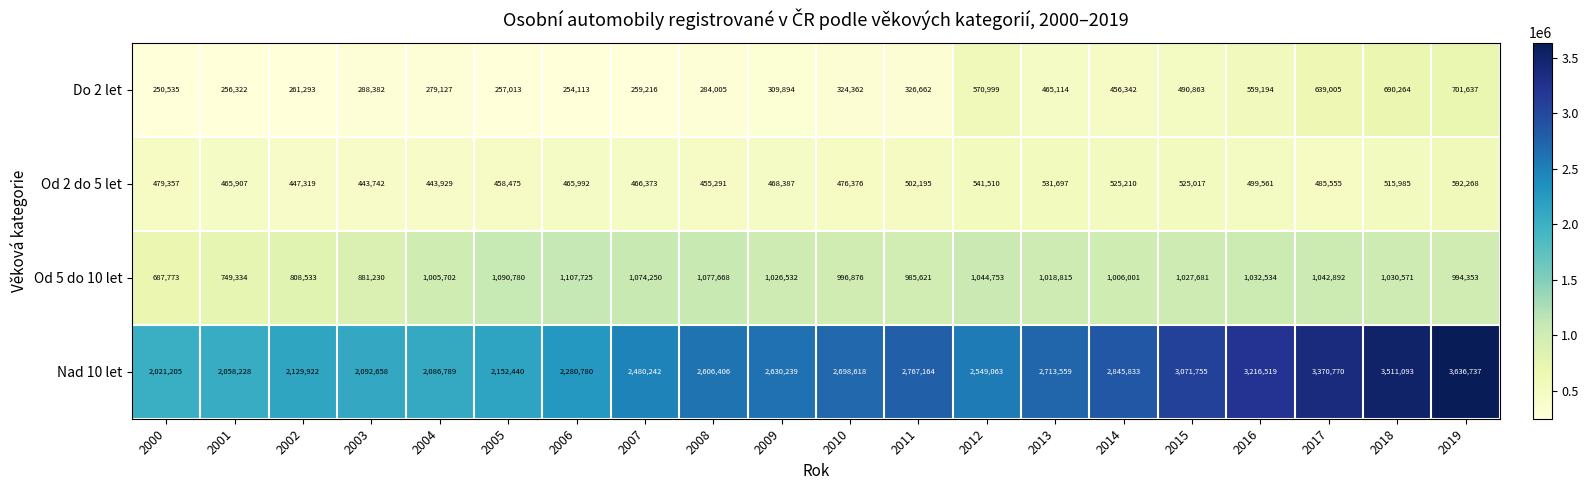

Where is Od 5 do 10 let nearest to the value 897749?

2003